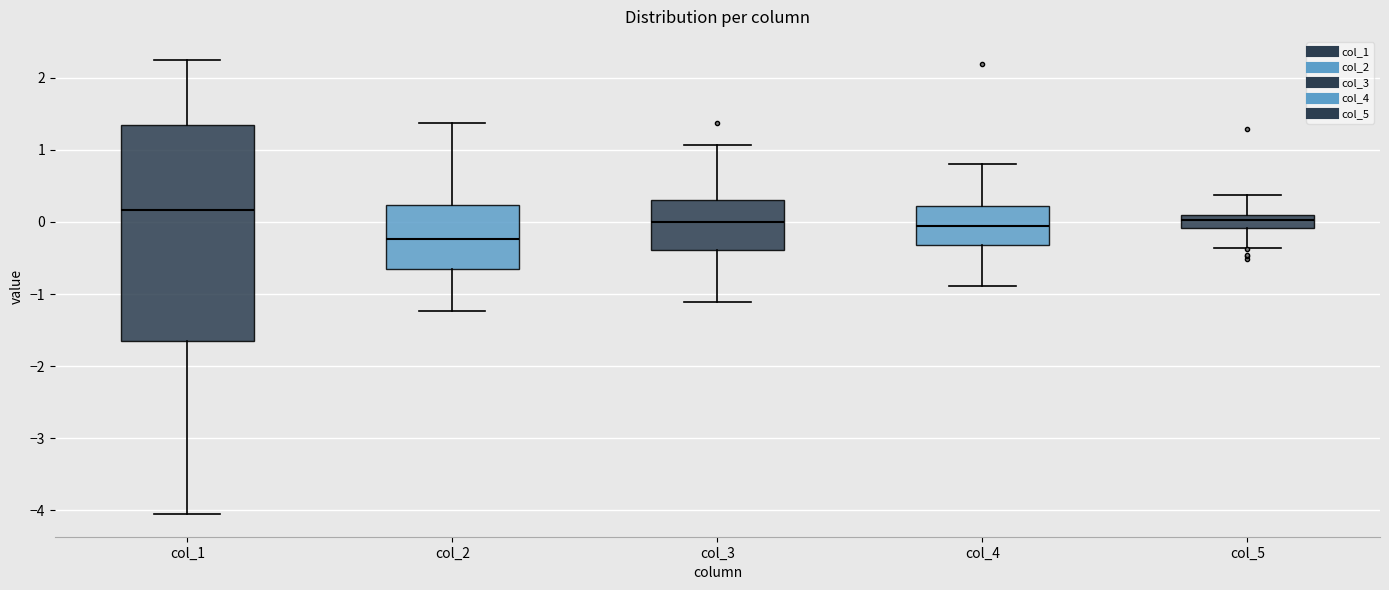

Reading left to right, transcribe this box plot: for each box, give where its median line is, the range the box spans, and where its two whiskers end, as read against the y-axis. The values are not printed on the chart, so give them approximately, as read against the axis.

col_1: median 0.2, box -1.7 to 1.3, whiskers -4.0 to 2.2
col_2: median -0.2, box -0.7 to 0.2, whiskers -1.2 to 1.4
col_3: median 0.0, box -0.4 to 0.3, whiskers -1.1 to 1.1
col_4: median -0.1, box -0.3 to 0.2, whiskers -0.9 to 0.8
col_5: median 0.0, box -0.1 to 0.1, whiskers -0.4 to 0.4